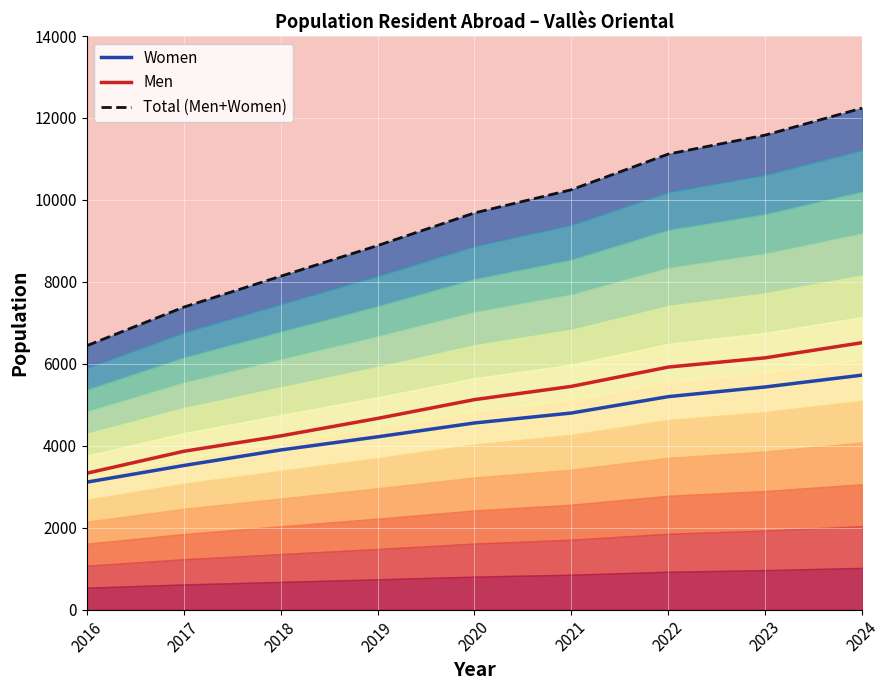

What value does the Total (Men+Women) series have at 2016, to the nearest 10?

6440